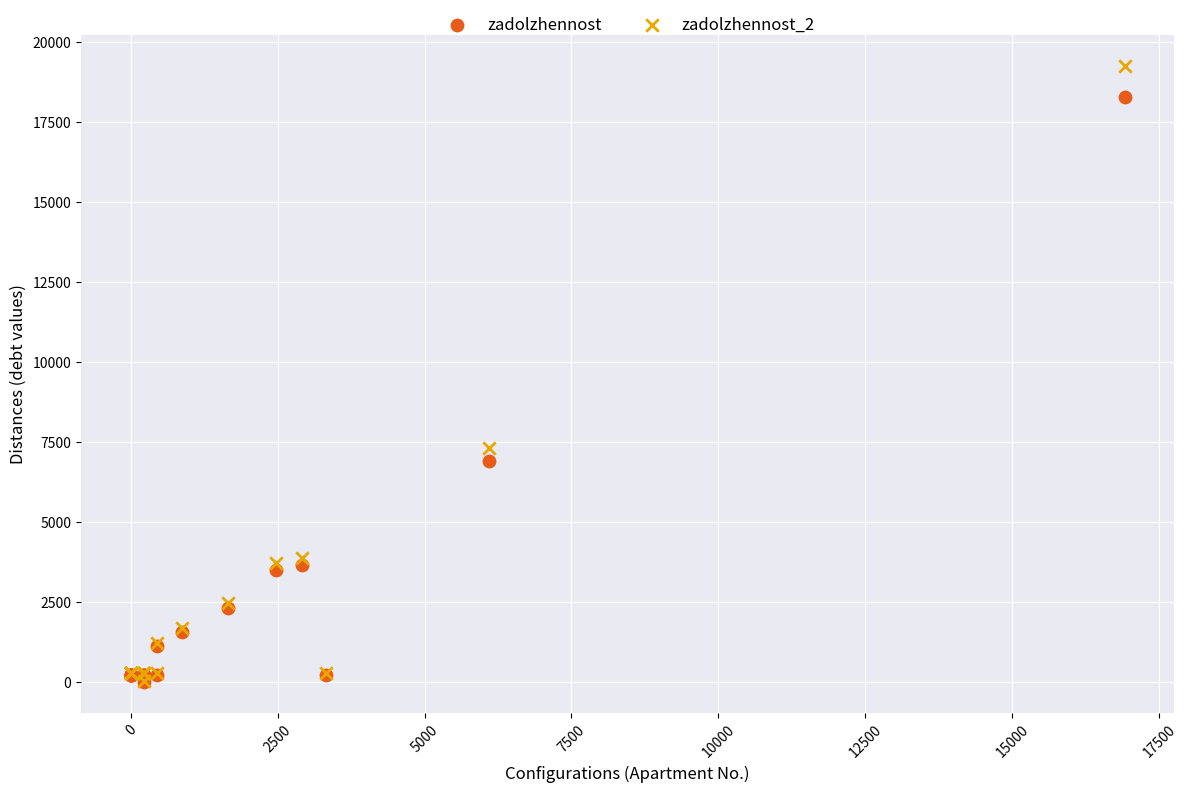

In the zadolzhennost series, what Y value is closest to 9143?

6926.6